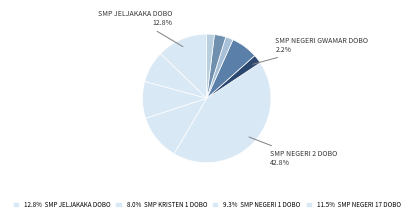

Count the number of slices in the pie.

10